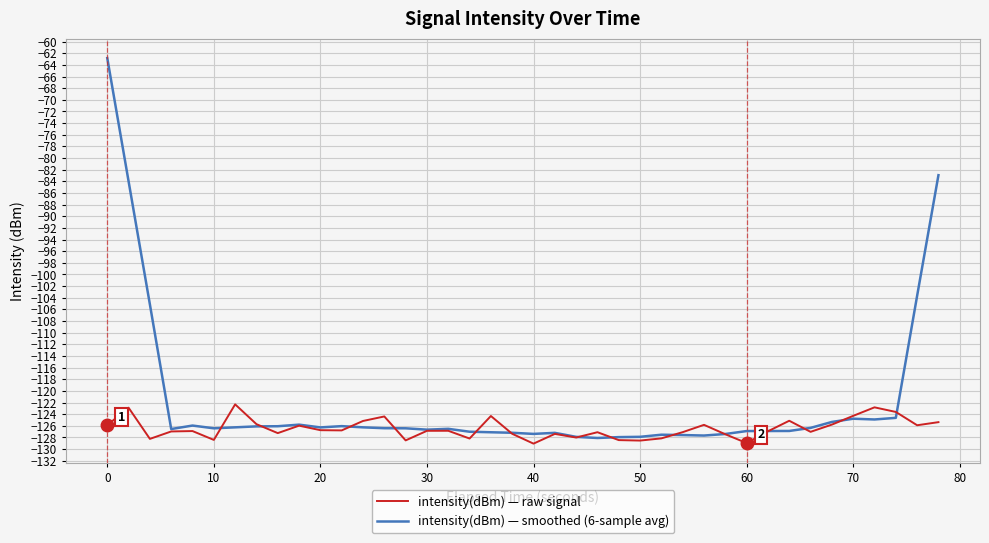

What is the maximum value for intensity(dBm) — smoothed (6-sample avg)?

-62.8